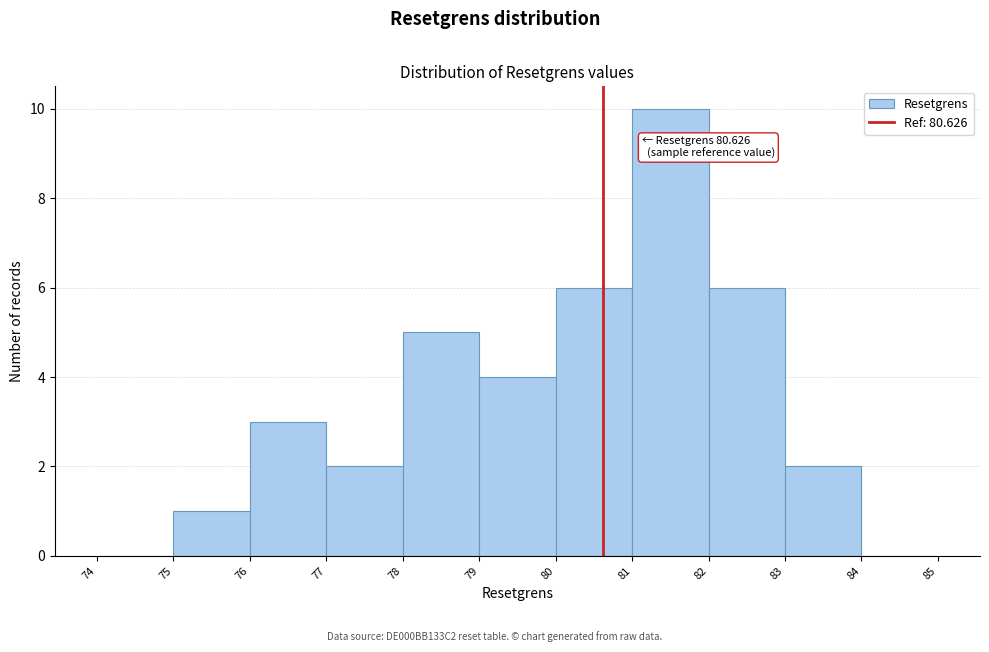

Which range on the x-axis has the tallest bar?

81 to 82